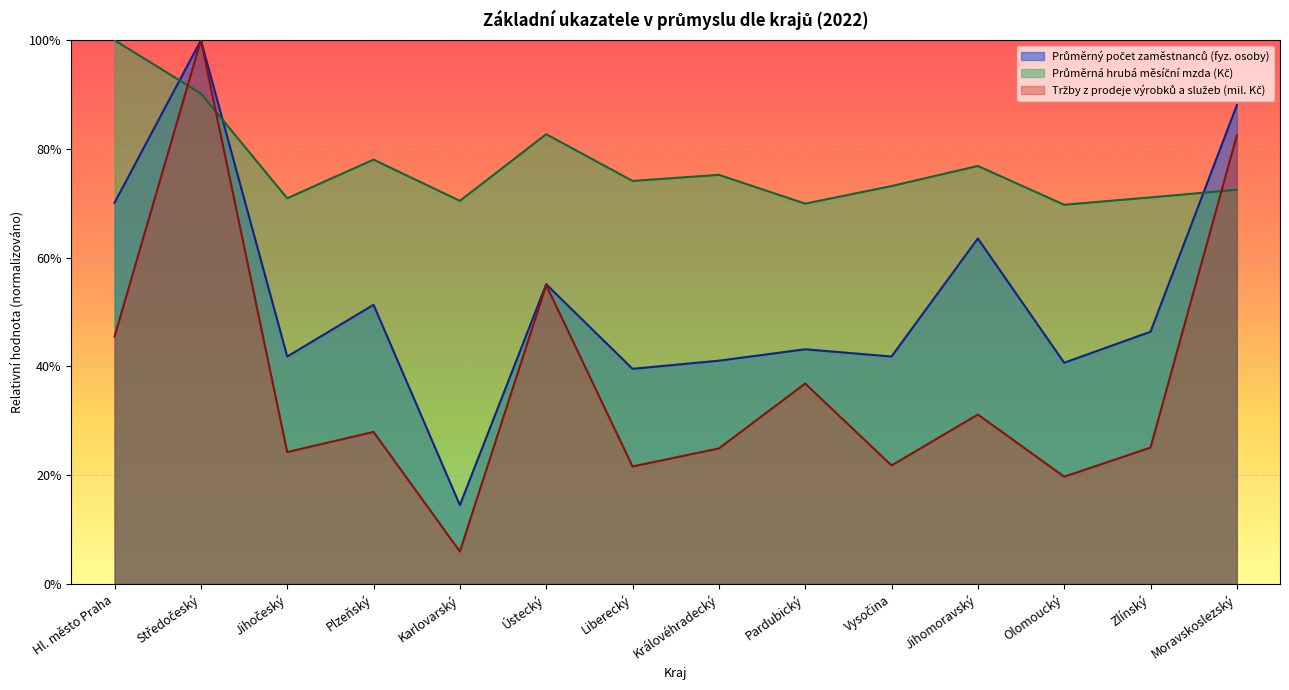

Reading left to right, what are all the values shown in this chart?

Průměrný počet zaměstnanců (fyz. osoby): 0.7	1.0	0.4	0.5	0.1	0.6	0.4	0.4	0.4	0.4	0.6	0.4	0.5	0.9
Průměrná hrubá měsíční mzda (Kč): 1.0	0.9	0.7	0.8	0.7	0.8	0.7	0.8	0.7	0.7	0.8	0.7	0.7	0.7
Tržby z prodeje výrobků a služeb (mil. Kč): 0.5	1.0	0.2	0.3	0.1	0.5	0.2	0.2	0.4	0.2	0.3	0.2	0.3	0.8